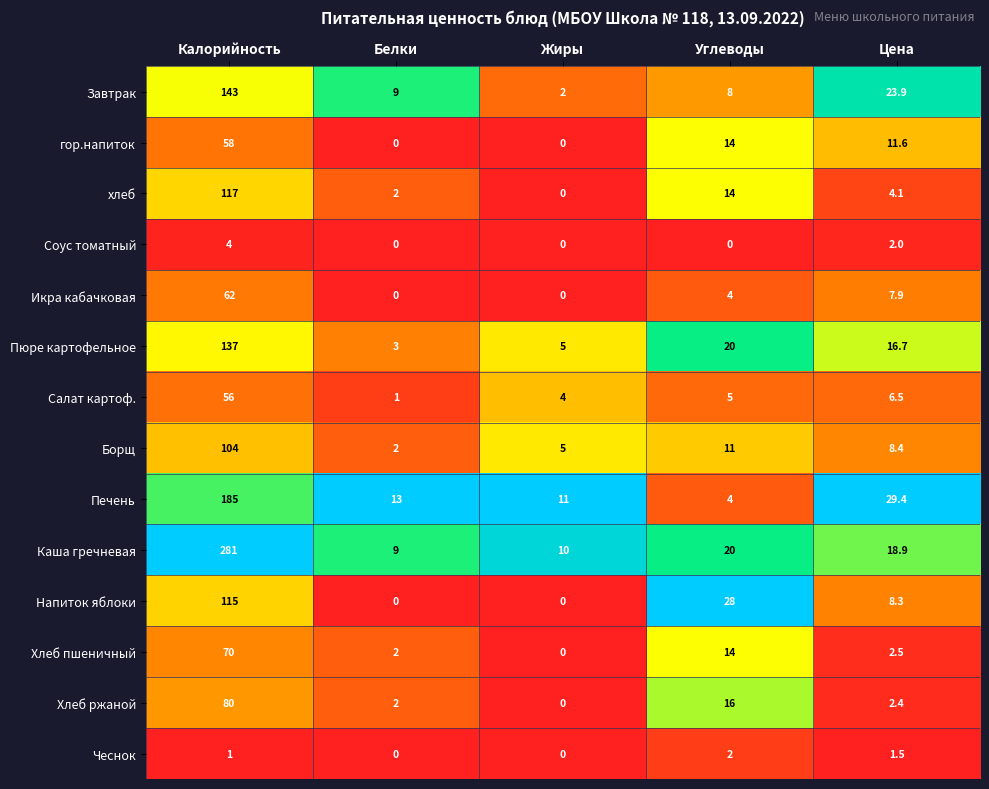

Where does the хлеб series first go above 4?

Калорийность